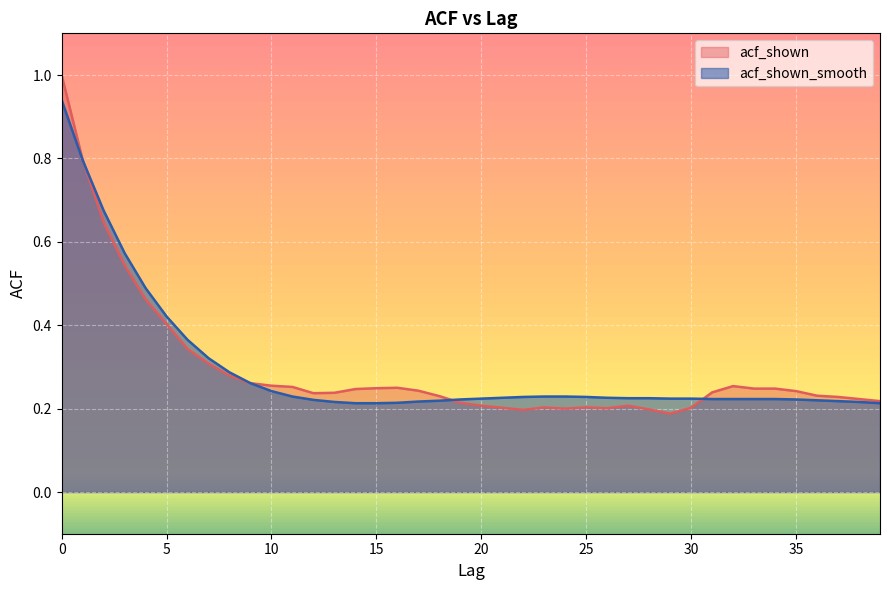

What is the sum of all acf_shown_smooth values?

11.8